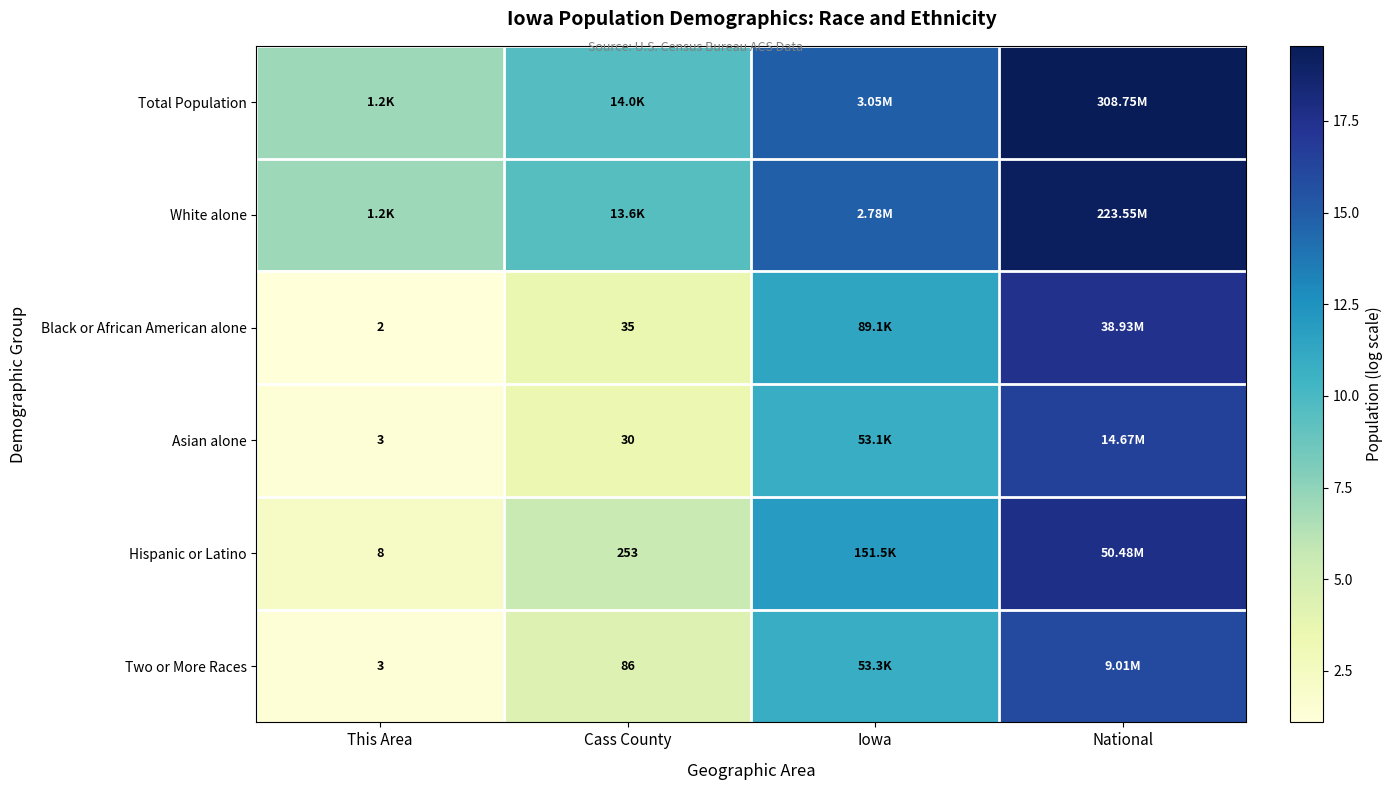

At how many categories does at least one series exceed 7?

4